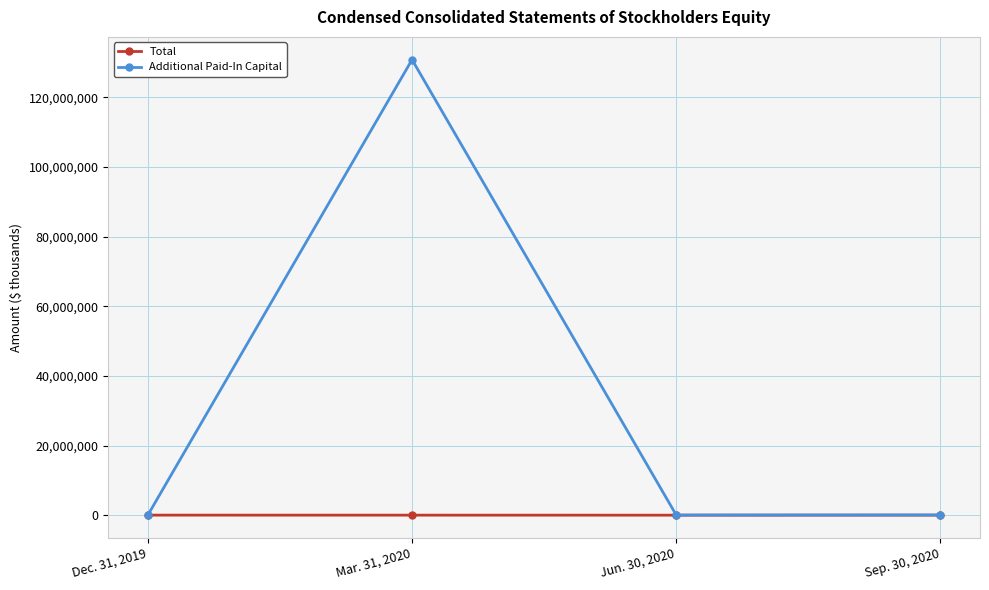

What is the difference between the second highest and minimum values in the Total series?

14186